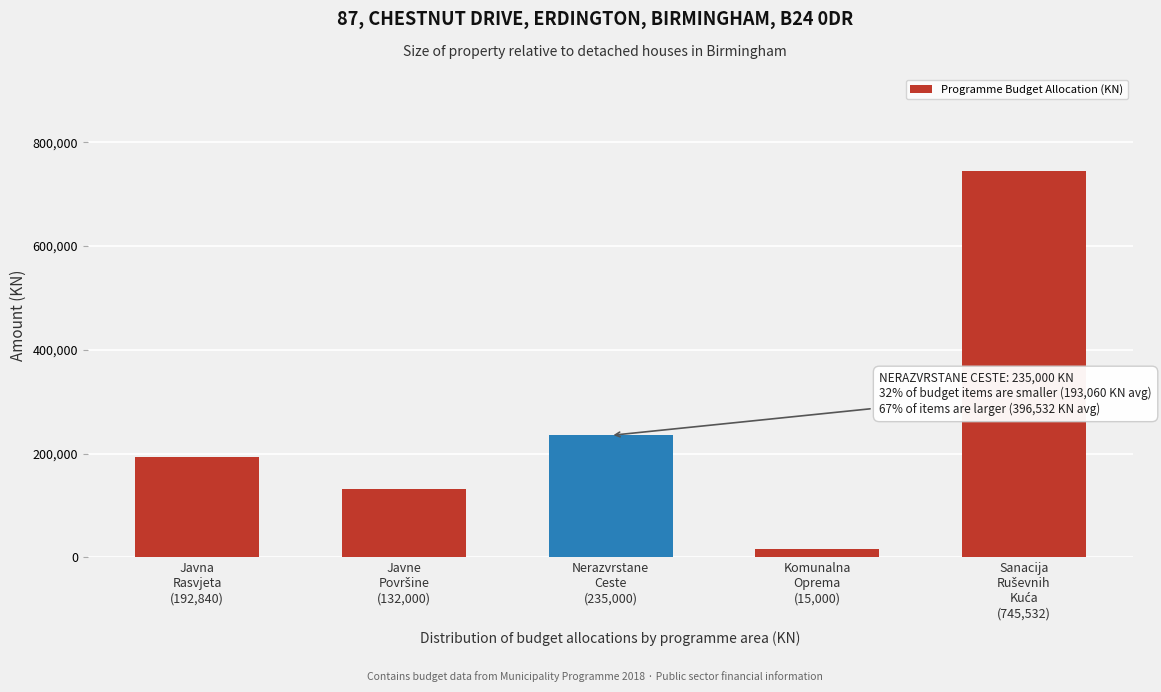

Reading left to right, what are all the values shown in this chart?

192840	132000	235000	15000	745532